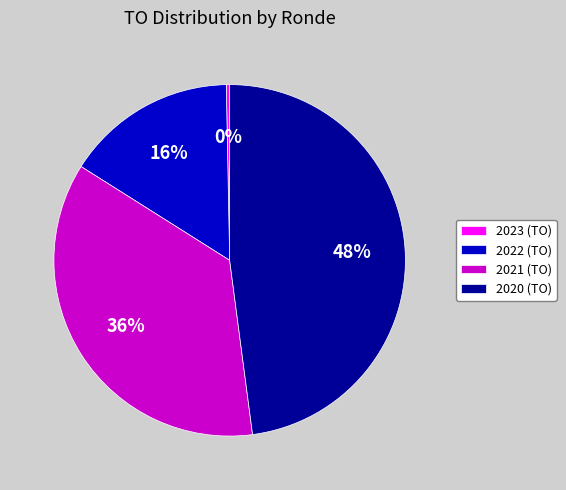

What is the ratio of the value at 2021 (TO) to the value at 2020 (TO)?

0.8